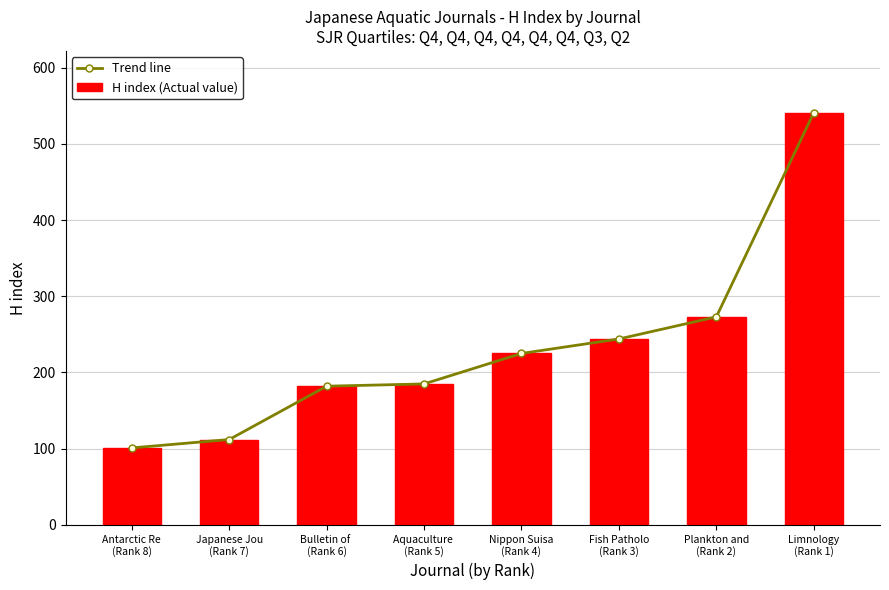

Rank the categories by Trend line value from lowest to highest.

Antarctic Re
(Rank 8), Japanese Jou
(Rank 7), Bulletin of 
(Rank 6), Aquaculture 
(Rank 5), Nippon Suisa
(Rank 4), Fish Patholo
(Rank 3), Plankton and
(Rank 2), Limnology
(Rank 1)